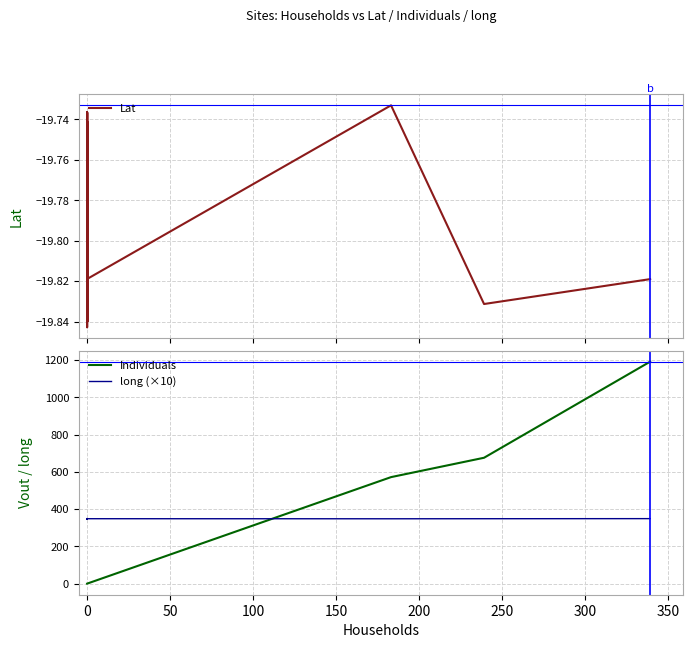

What is the highest value of the Individuals series?

1192.0